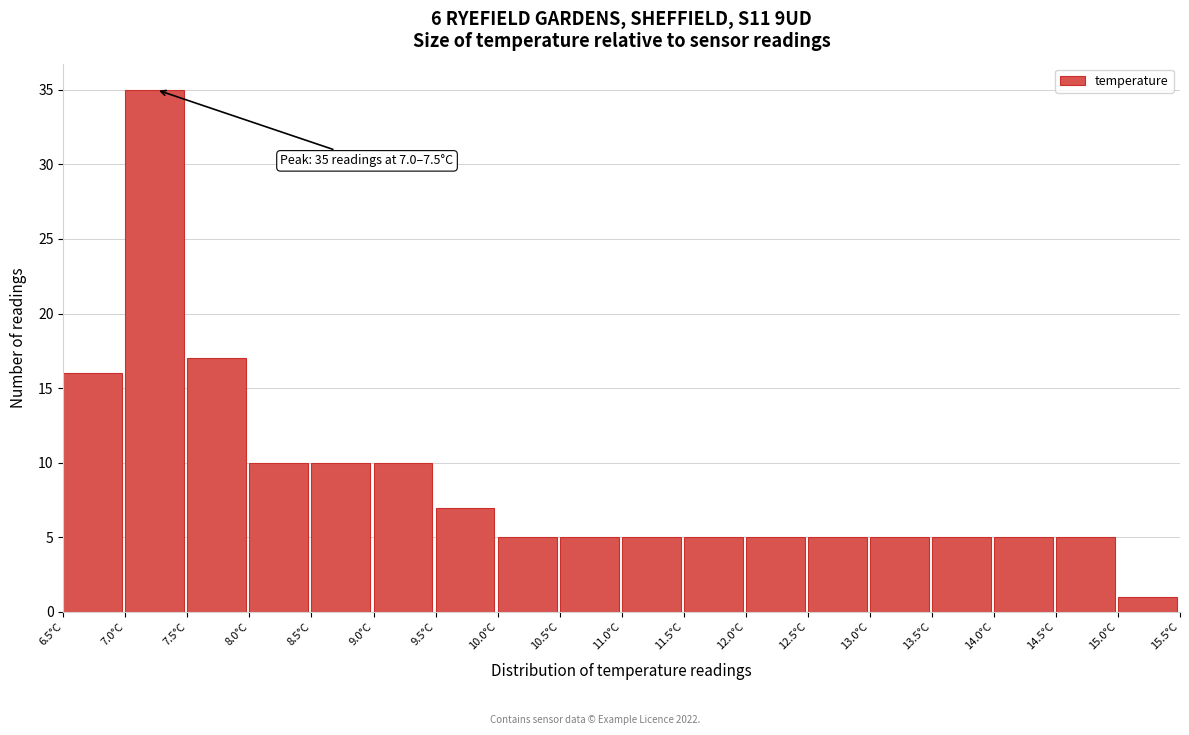

Over which range of the x-axis is the bar tallest?

7.0 to 7.5